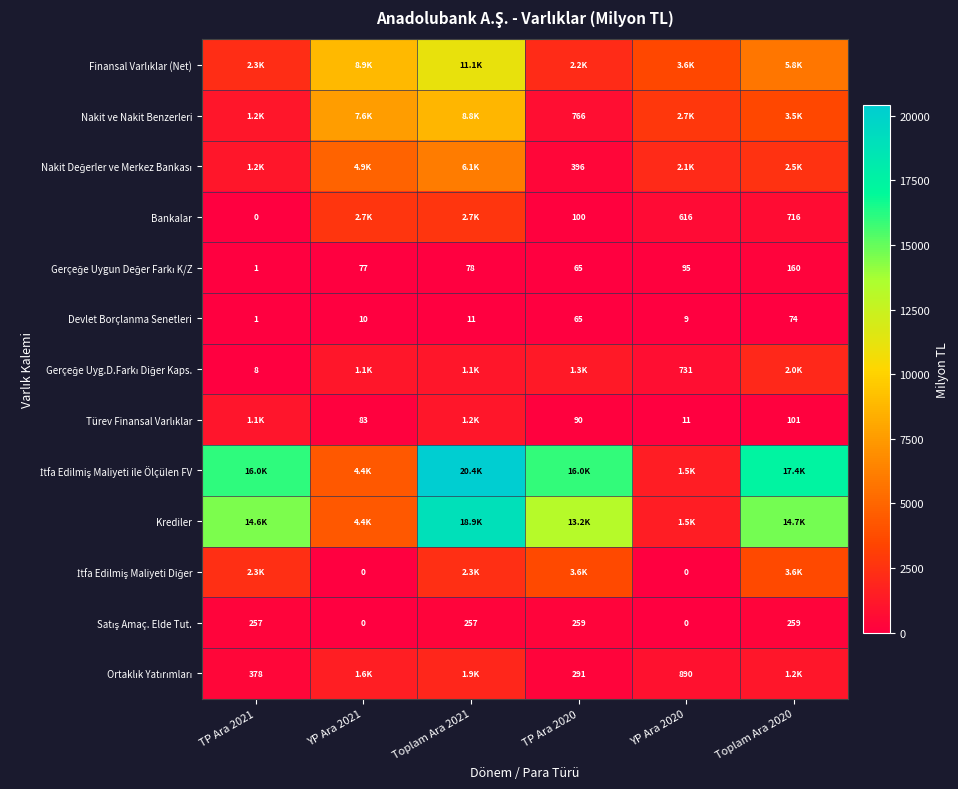

Rank the series by their maximum value, from lowest to highest.

Devlet Borçlanma Senetleri, Gerçeğe Uygun Değer Farkı K/Z, Satış Amaç. Elde Tut., Türev Finansal Varlıklar, Ortaklık Yatırımları, Gerçeğe Uyg.D.Farkı Diğer Kaps., Bankalar, İtfa Edilmiş Maliyeti Diğer, Nakit Değerler ve Merkez Bankası, Nakit ve Nakit Benzerleri, Finansal Varlıklar (Net), Krediler, İtfa Edilmiş Maliyeti ile Ölçülen FV